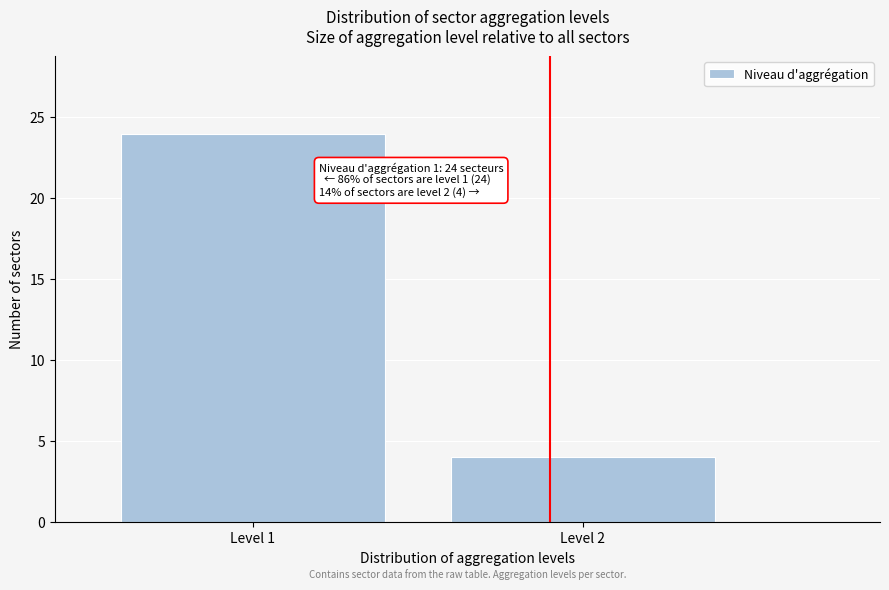

Reading right to left, transcribe all the data shown in this chart.

4	24